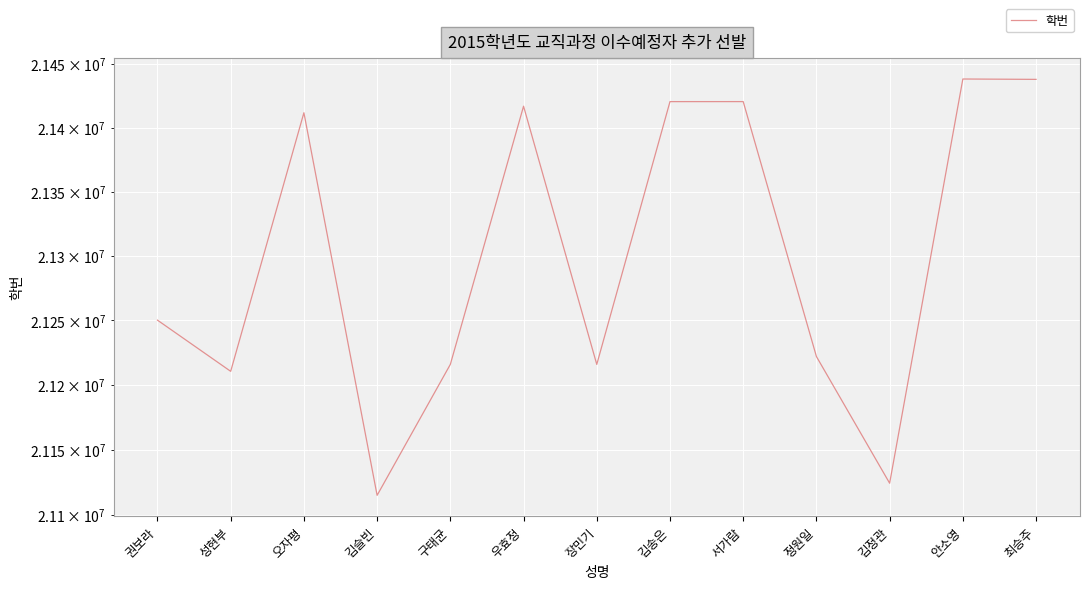

The chart shows a value of 8183895 at 안소영. True or false?

False